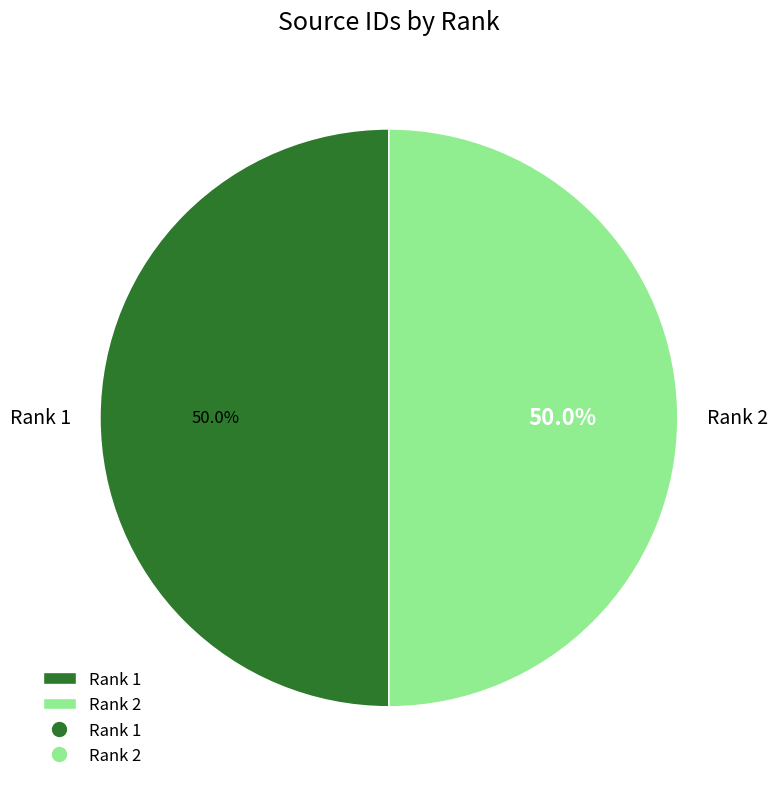

Approximately how many times larger is the value at Rank 2 compared to Rank 1?

1.0